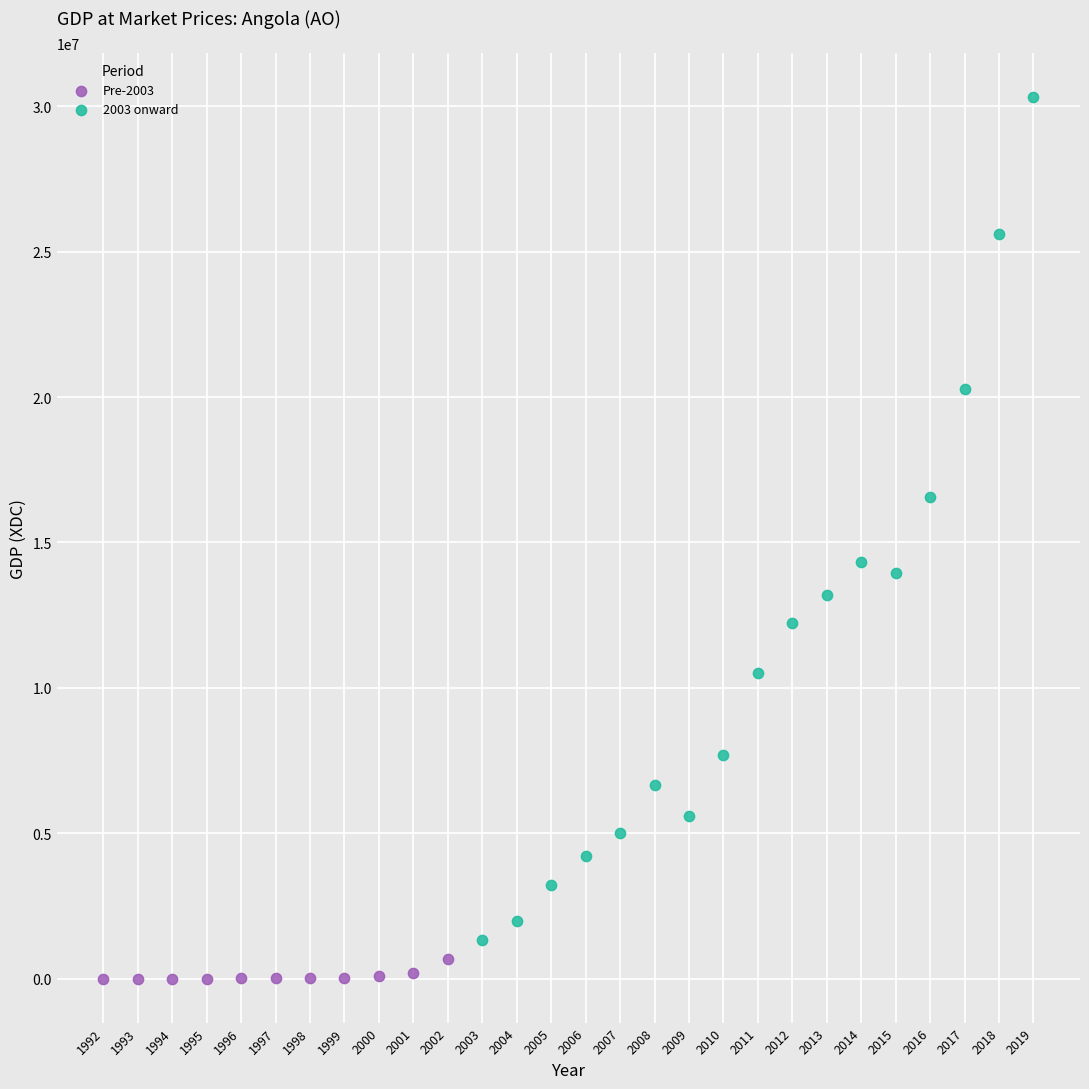

Which series has the largest Y range (max minus min)?

2003 onward